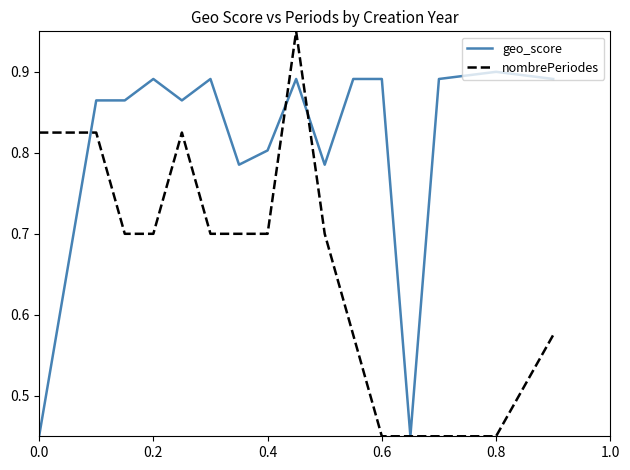

Which series has the largest total across all categories?

geo_score